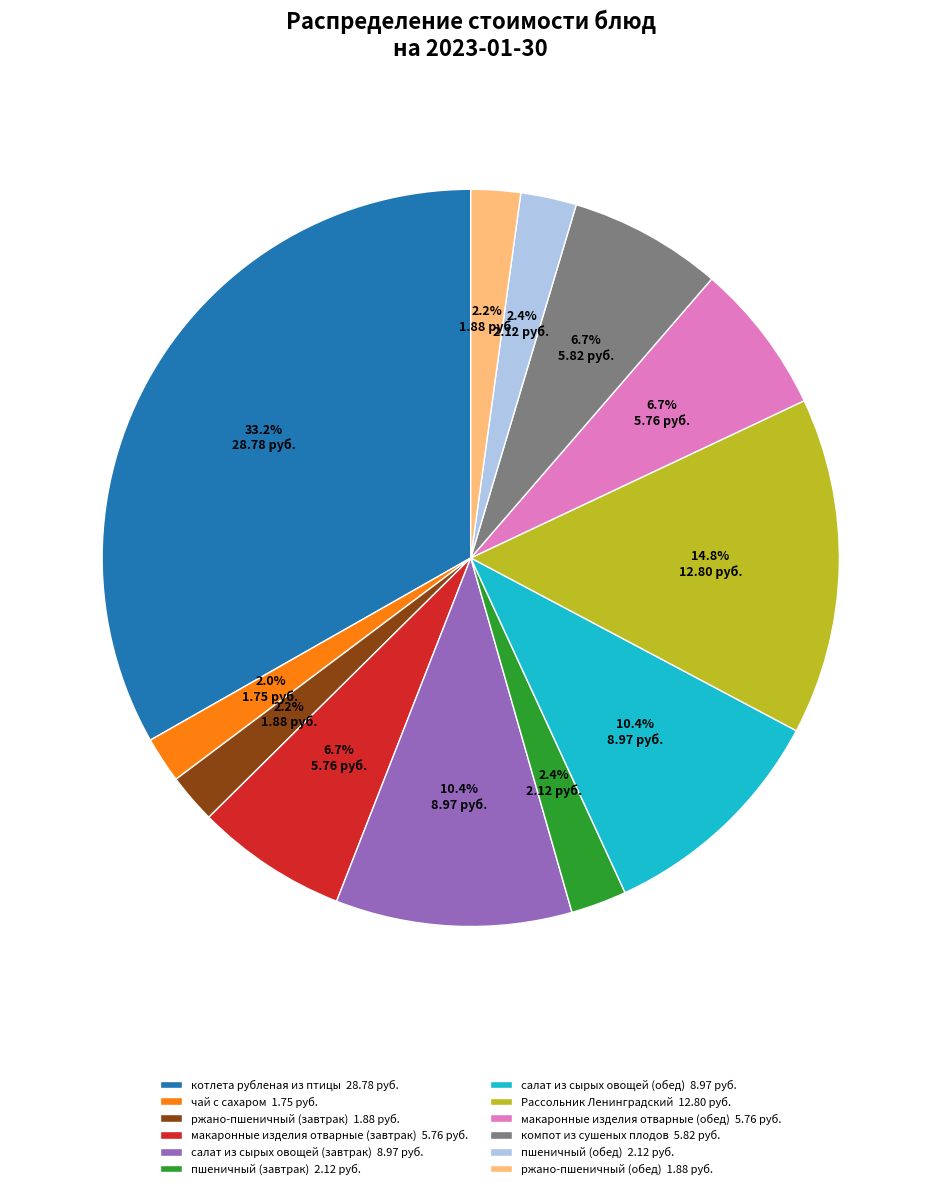

The салат из сырых овощей (завтрак) slice represents 19% of the pie. True or false?

False